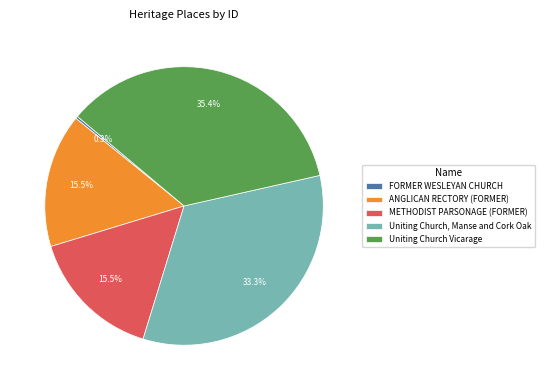

The FORMER WESLEYAN CHURCH slice represents 0% of the pie. True or false?

True